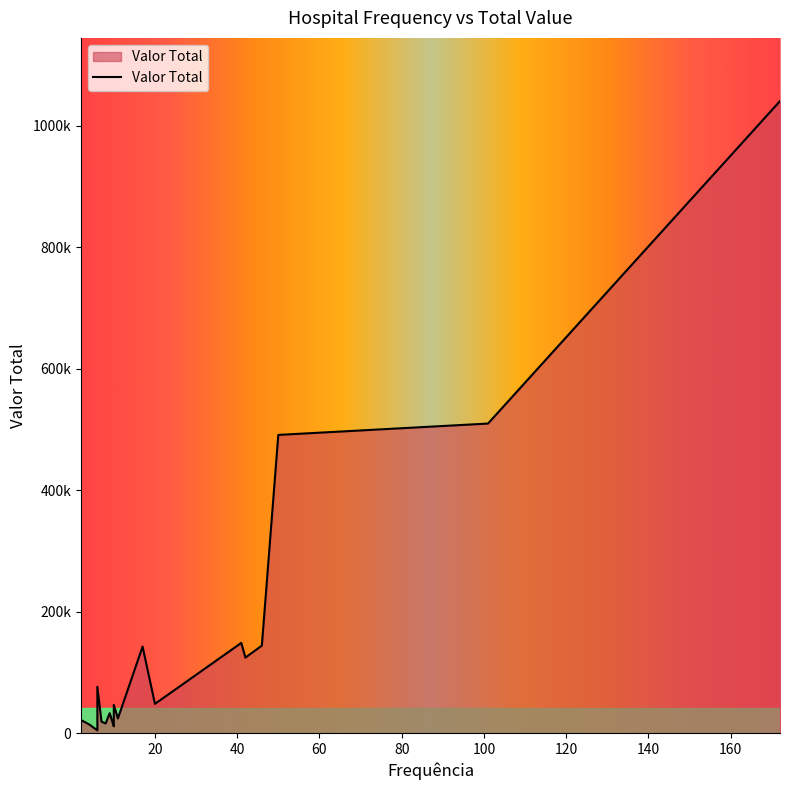

How many data points are less than 48390?

10